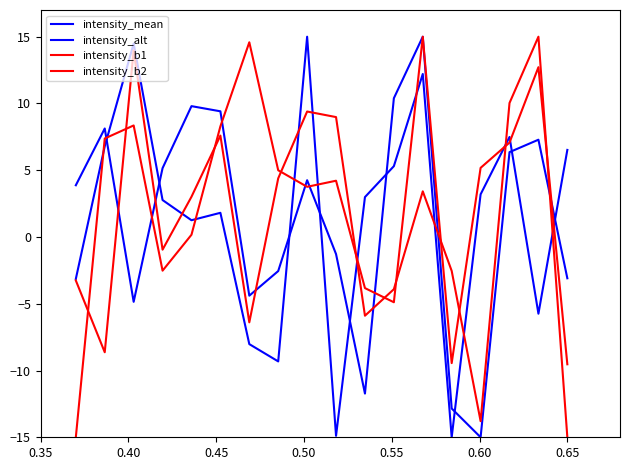

Does the chart display data point markers on the line(s)?

No